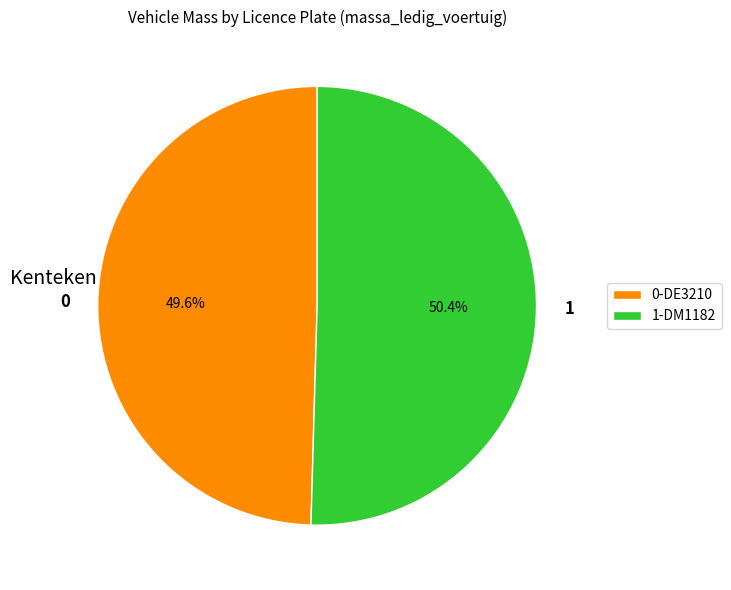

Between 0-DE3210 and 1-DM1182, which is larger?

1-DM1182